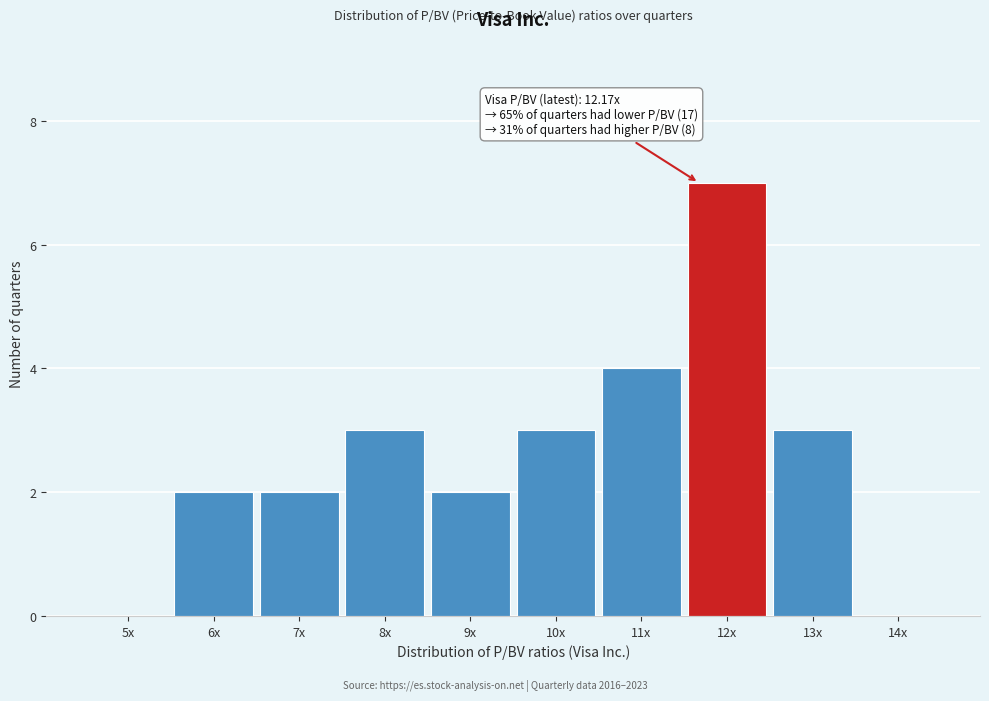

Reading right to left, extract all data points from this chart.

14x=0	13x=3	12x=7	11x=4	10x=3	9x=2	8x=3	7x=2	6x=2	5x=0